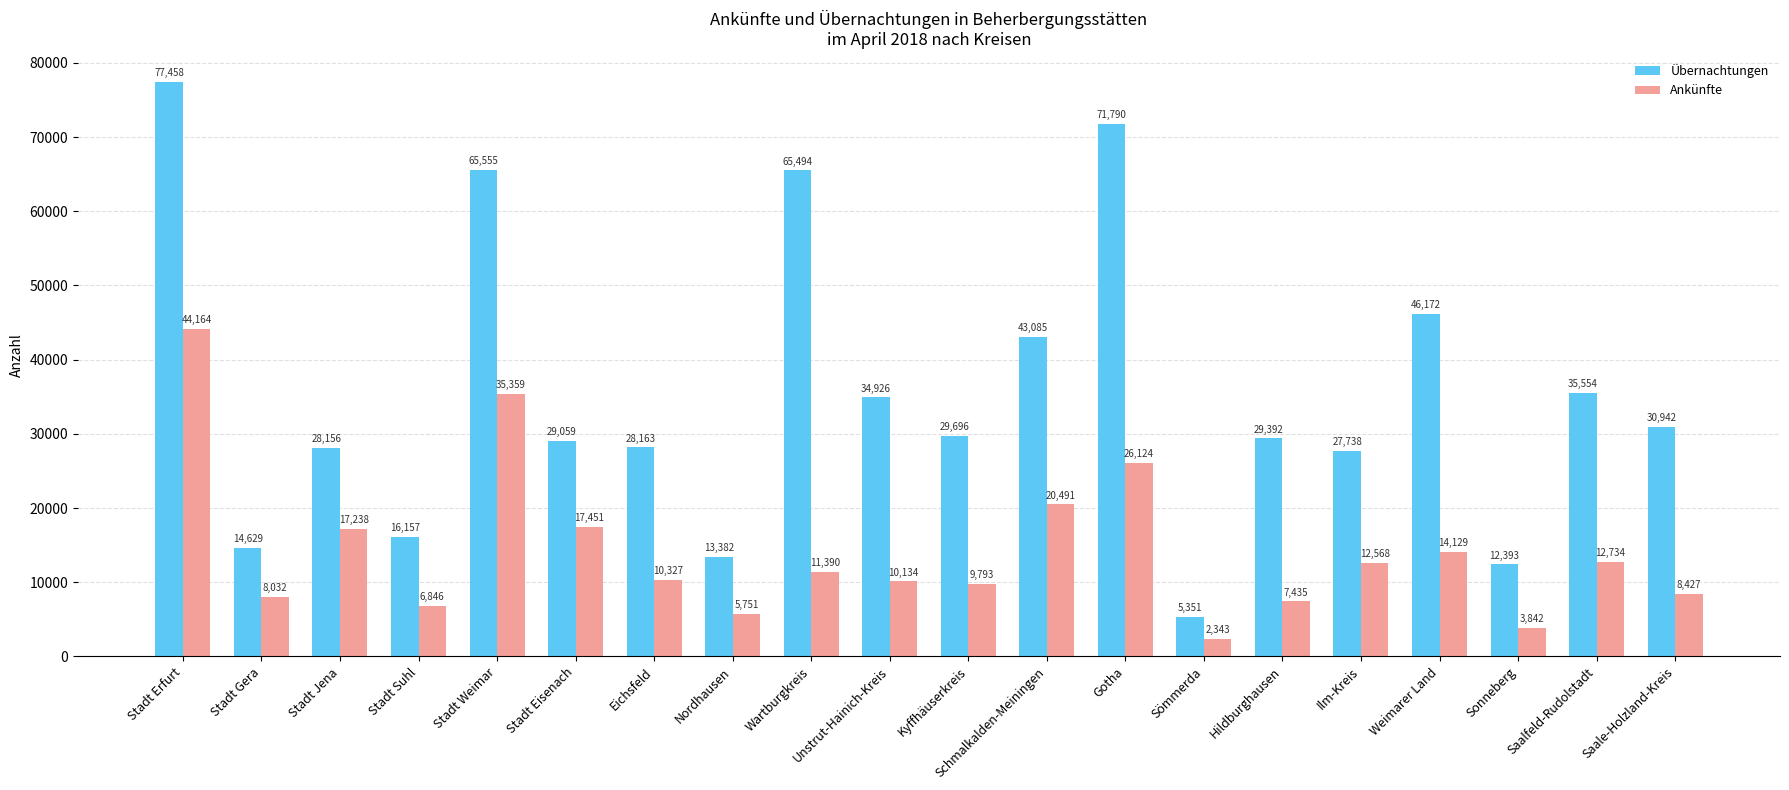

True or false: Ankünfte has a value of 11390 at Wartburgkreis.

True